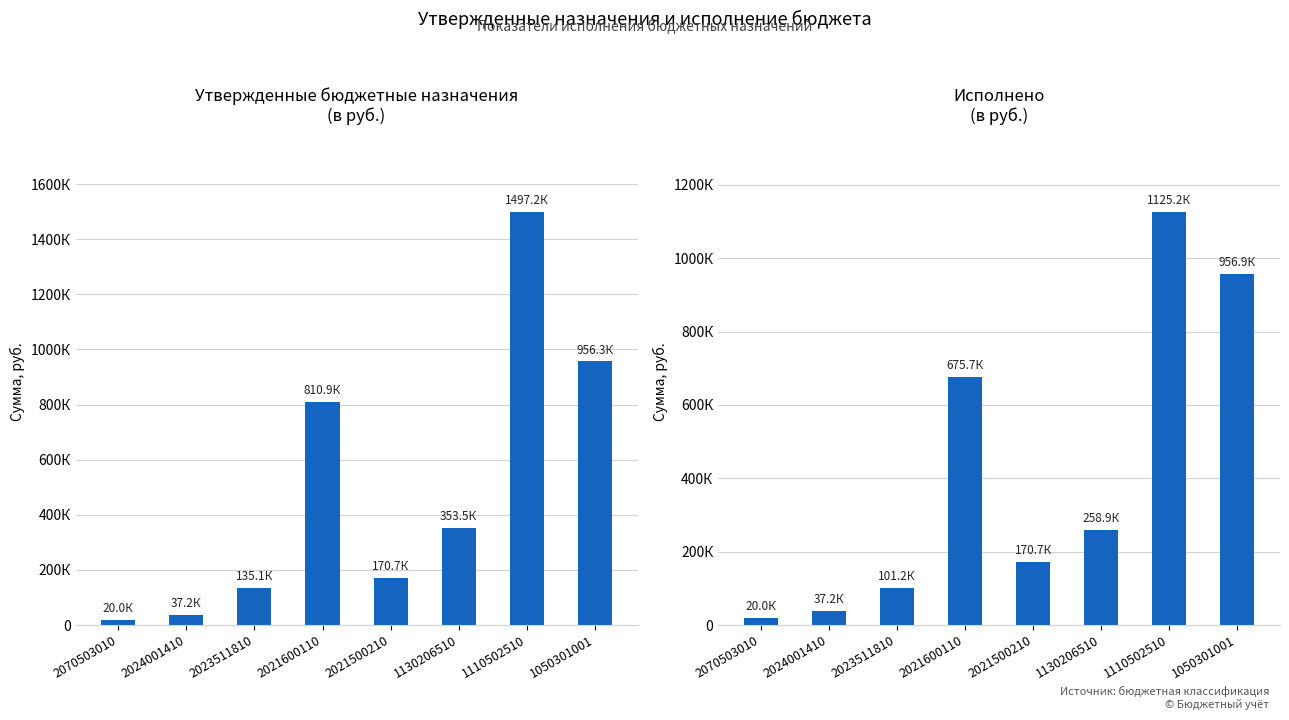

Reading left to right, what are all the values shown in this chart?

20000.0	37152.0	101182.5	675724.0	170727.0	258948.1	1125150.0	956946.0